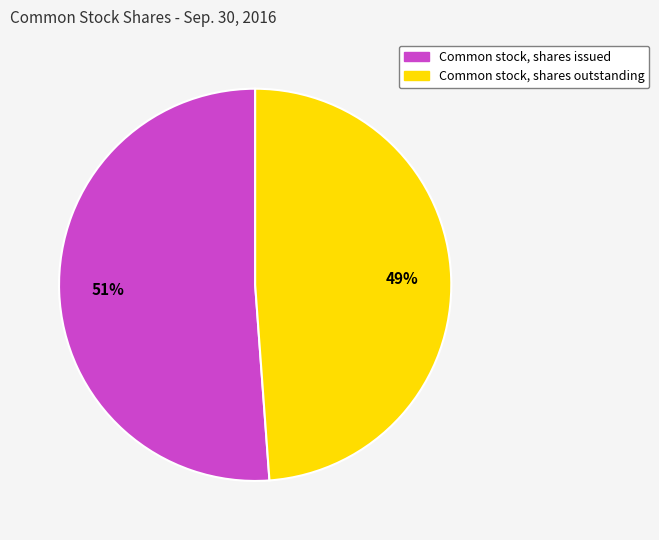

To the nearest percent, what percentage of the pie is Common stock, shares issued?

51%